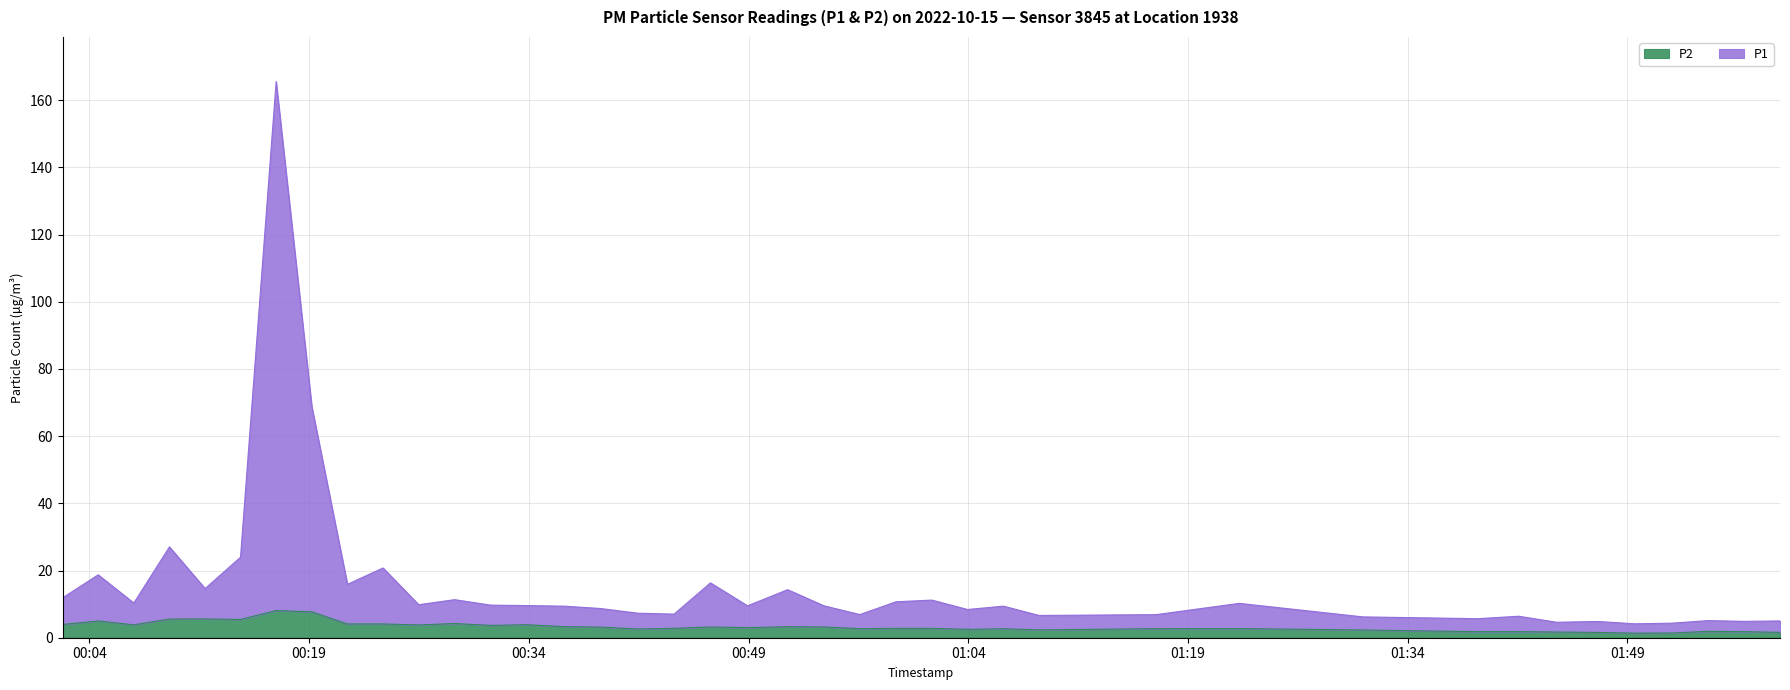

List the labels in order of P2 value, largest first.

2022-10-15T00:16:45, 2022-10-15T00:19:11, 2022-10-15T00:11:54, 2022-10-15T00:09:28, 2022-10-15T00:14:19, 2022-10-15T00:04:36, 2022-10-15T00:28:56, 2022-10-15T00:21:37, 2022-10-15T00:24:03, 2022-10-15T00:02:10, 2022-10-15T00:33:53, 2022-10-15T00:07:02, 2022-10-15T00:26:29, 2022-10-15T00:31:24, 2022-10-15T00:36:25, 2022-10-15T00:51:40, 2022-10-15T00:46:24, 2022-10-15T00:54:09, 2022-10-15T00:38:53, 2022-10-15T00:48:56, 2022-10-15T00:43:55, 2022-10-15T00:59:04, 2022-10-15T01:01:31, 2022-10-15T01:22:30, 2022-10-15T00:56:36, 2022-10-15T01:16:49, 2022-10-15T01:06:24, 2022-10-15T00:41:27, 2022-10-15T01:03:57, 2022-10-15T01:08:50, 2022-10-15T01:30:57, 2022-10-15T01:54:31, 2022-10-15T01:38:47, 2022-10-15T01:41:35, 2022-10-15T01:56:57, 2022-10-15T01:44:10, 2022-10-15T01:59:25, 2022-10-15T01:47:00, 2022-10-15T01:52:01, 2022-10-15T01:49:30